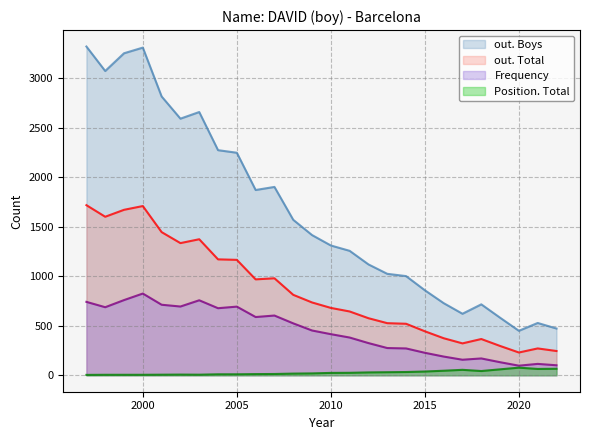

How many distinct data groups are displayed?

4